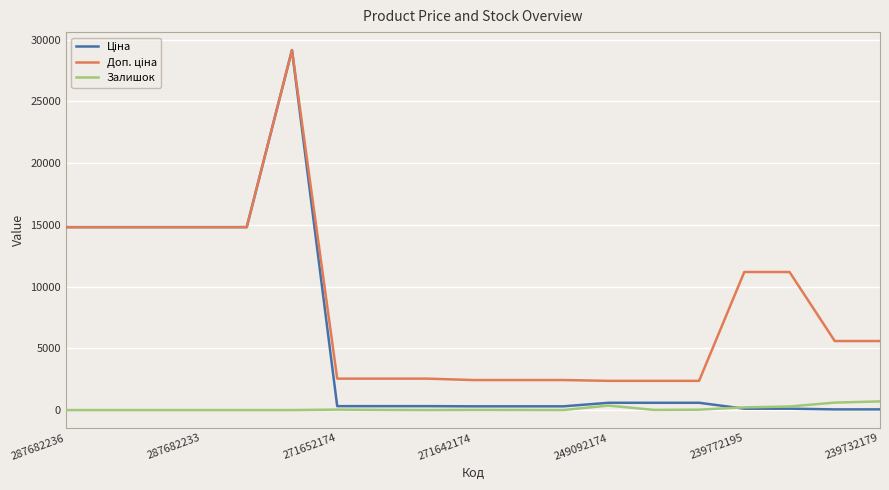

What is the greatest value displayed?

29152.3